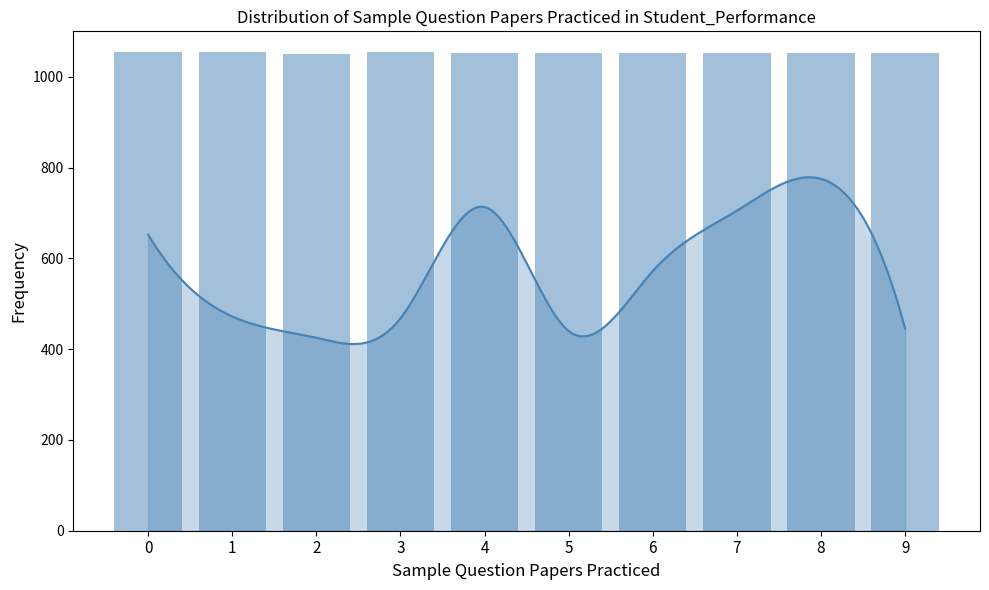

What is the change in value from 0 to 6?

-2.2